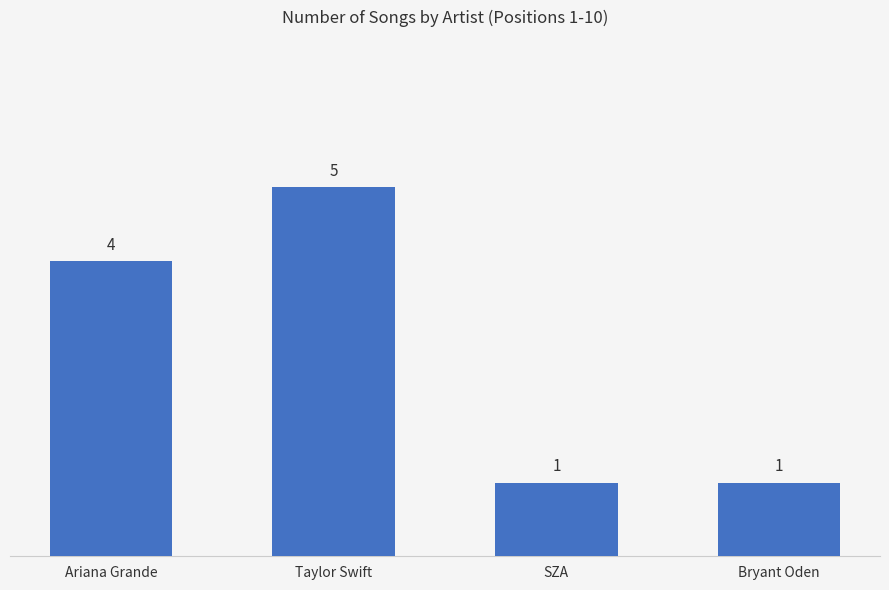

Are the bars horizontal?

No